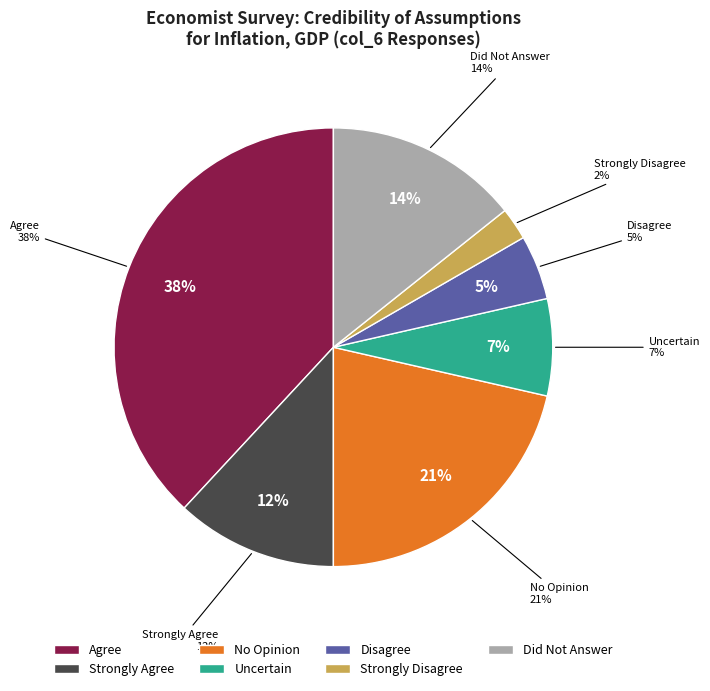

Does Did Not Answer represent more than half of the total?

No